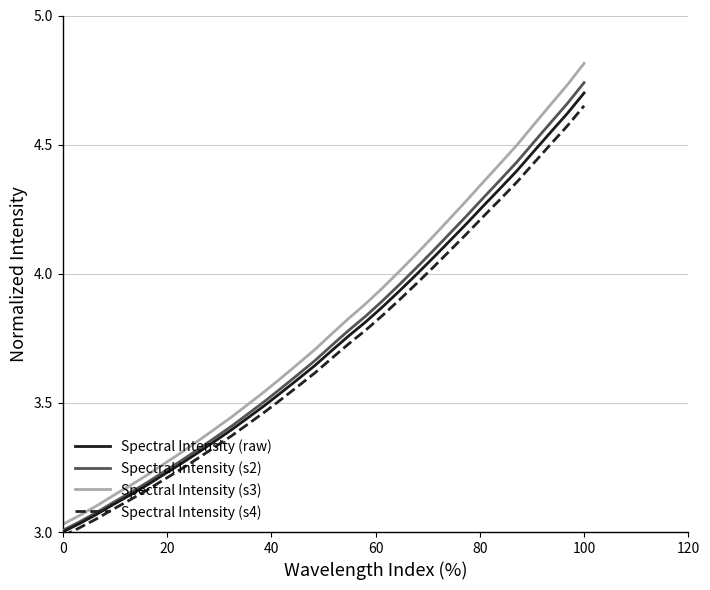

Is this an area chart (filled region under the line)?

No